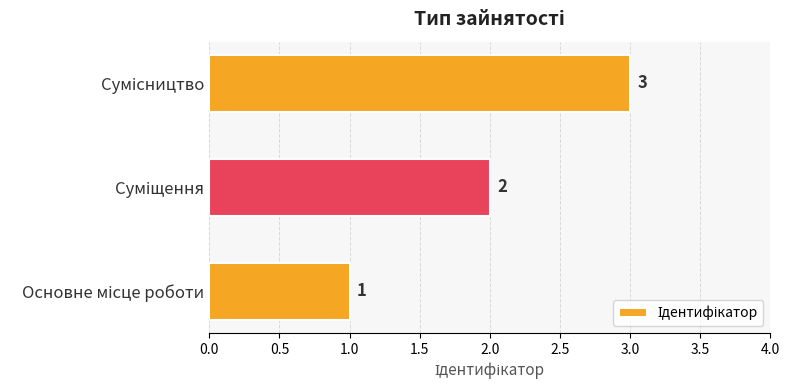

How many values are between 1 and 3?

3